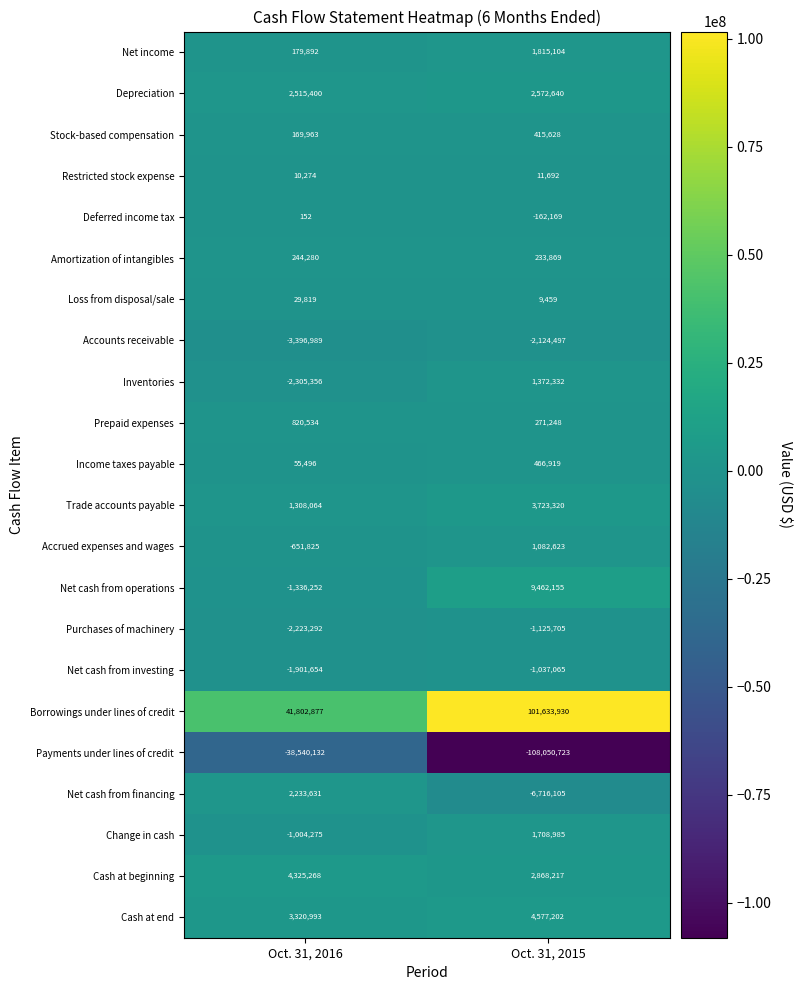

What is the sum of the Trade accounts payable values at Oct. 31, 2015 and Oct. 31, 2016?

5031384